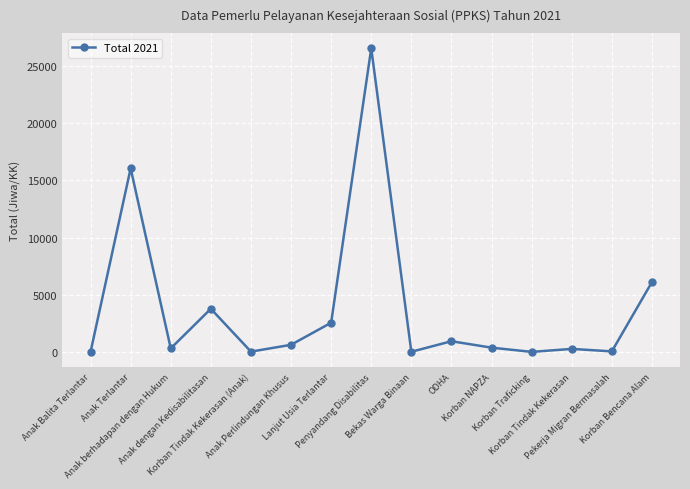

What is the difference between the maximum and minimum values?

26509